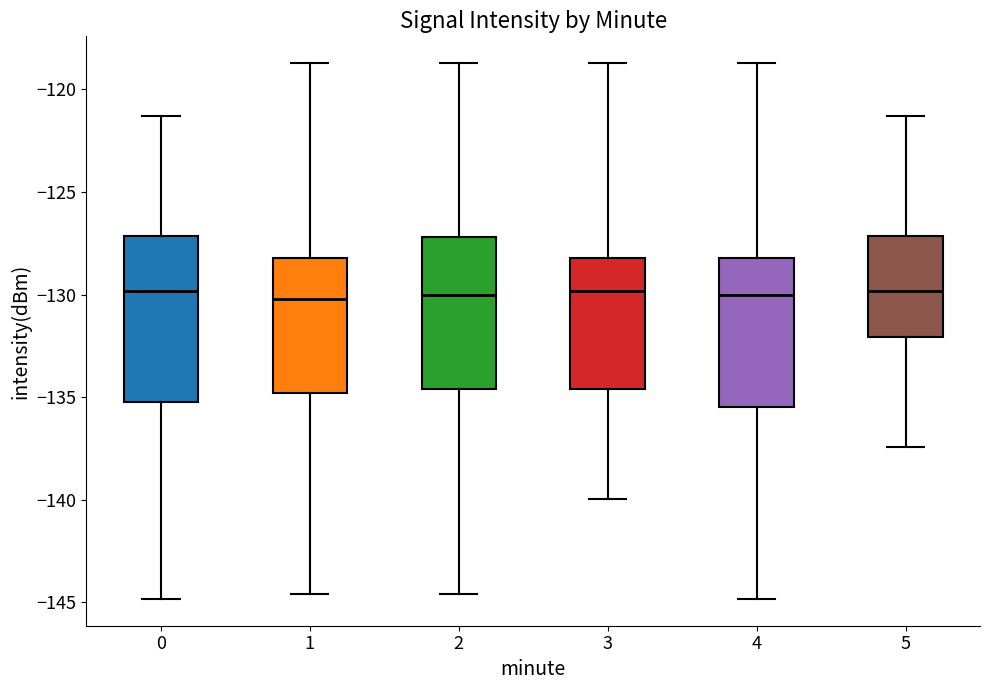

Reading left to right, read every box against the y-axis: the position of its median line, the range the box covers, and the ends of its whiskers. The values are not printed on the chart, so give them approximately, as read against the axis.

0: median -130.0, box -135.0 to -127.0, whiskers -145.0 to -121.5
1: median -130.0, box -135.0 to -128.0, whiskers -144.5 to -118.5
2: median -130.0, box -134.5 to -127.0, whiskers -144.5 to -118.5
3: median -130.0, box -134.5 to -128.0, whiskers -140.0 to -118.5
4: median -130.0, box -135.5 to -128.0, whiskers -145.0 to -118.5
5: median -130.0, box -132.0 to -127.0, whiskers -137.5 to -121.5